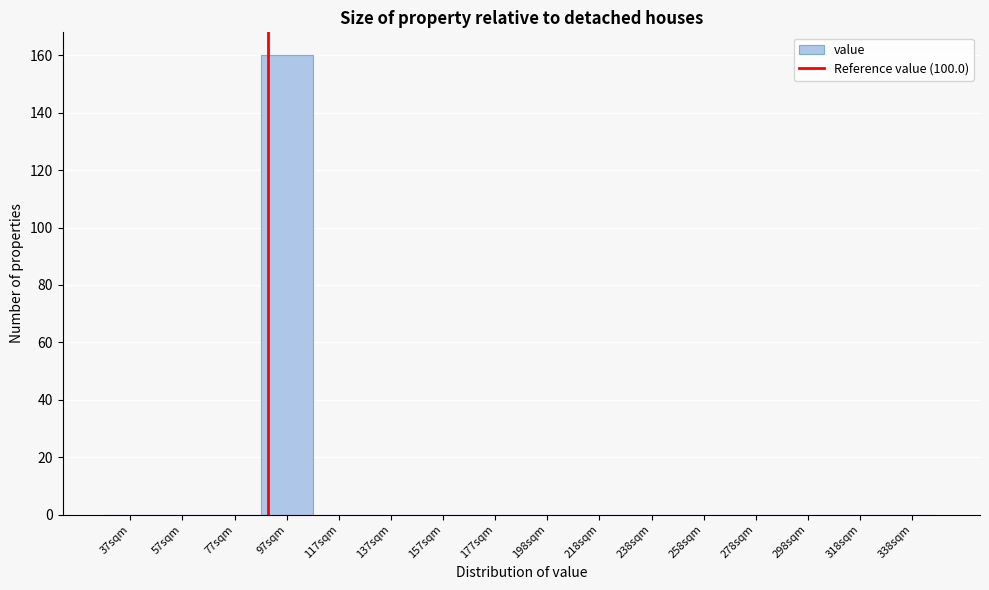

Reading left to right, extract all data points from this chart.

37sqm=0	57sqm=0	77sqm=0	97sqm=160	117sqm=0	137sqm=0	157sqm=0	177sqm=0	198sqm=0	218sqm=0	238sqm=0	258sqm=0	278sqm=0	298sqm=0	318sqm=0	338sqm=0